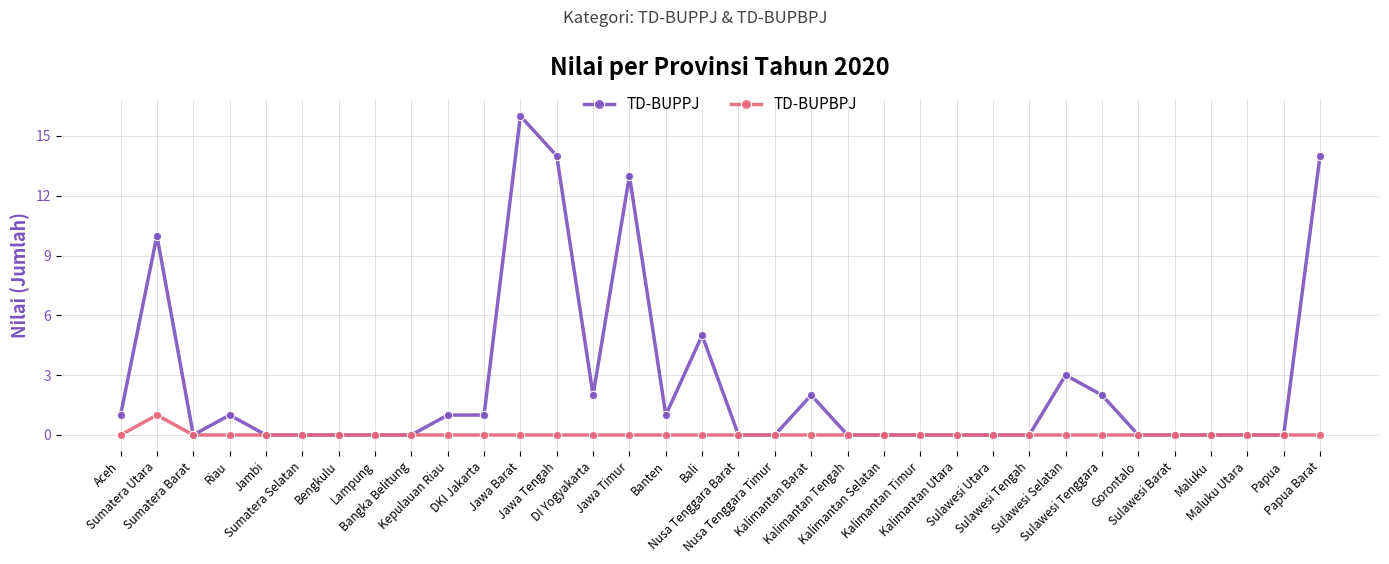

Which series has the widest spread of values?

TD-BUPPJ